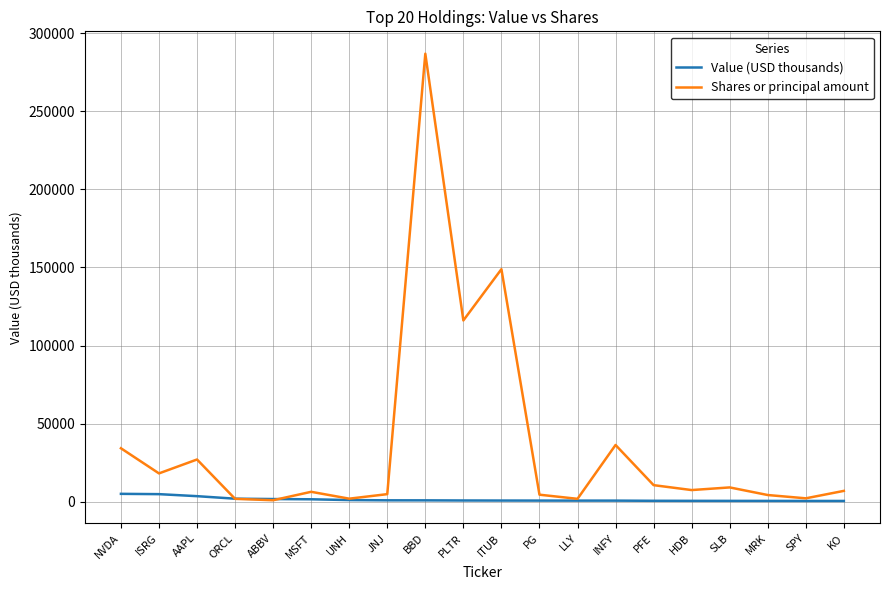

What is the difference between the highest and lowest values at PFE?

10023.6